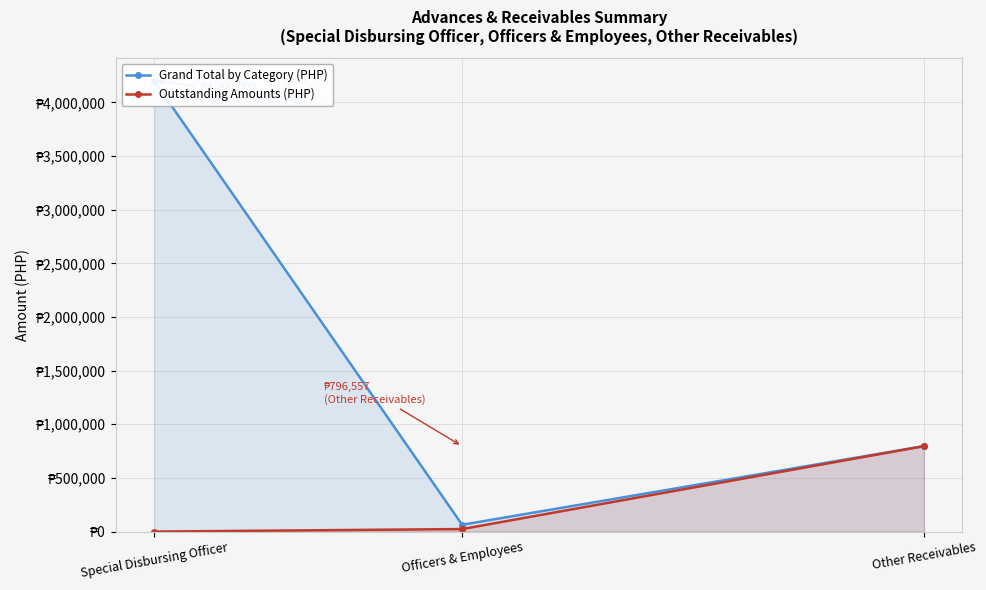

Is it true that Outstanding Amounts (PHP) equals 362133 at Other Receivables?

False